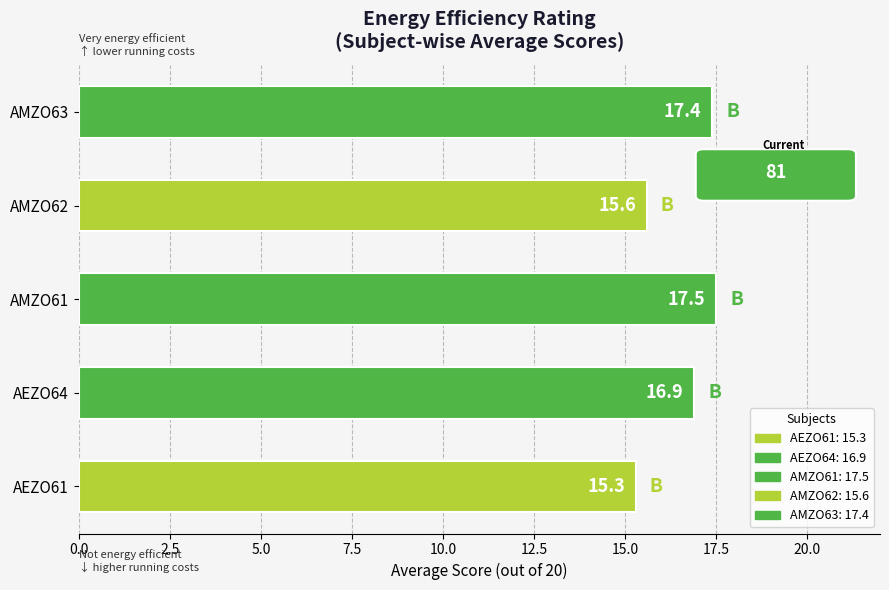

How many values are below 16?

2